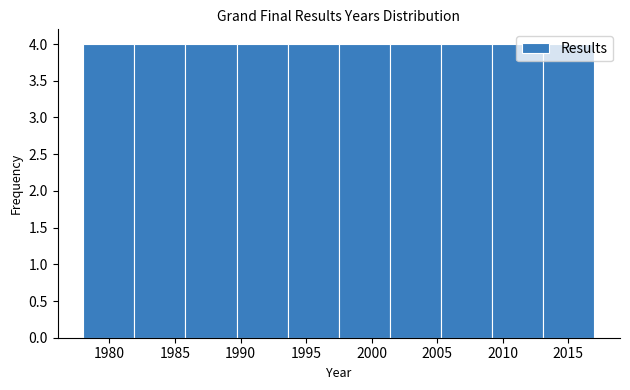

Reading left to right, list every bar in this chart as the range it spans on the x-axis followed by its height. Neither the bar edges nor the heights are printed on the chart, so give them approximately, as read against the axes.

1978.0 to 1981.9: 4
1981.9 to 1985.8: 4
1985.8 to 1989.7: 4
1989.7 to 1993.6: 4
1993.6 to 1997.5: 4
1997.5 to 2001.4: 4
2001.4 to 2005.3: 4
2005.3 to 2009.2: 4
2009.2 to 2013.1: 4
2013.1 to 2017.0: 4